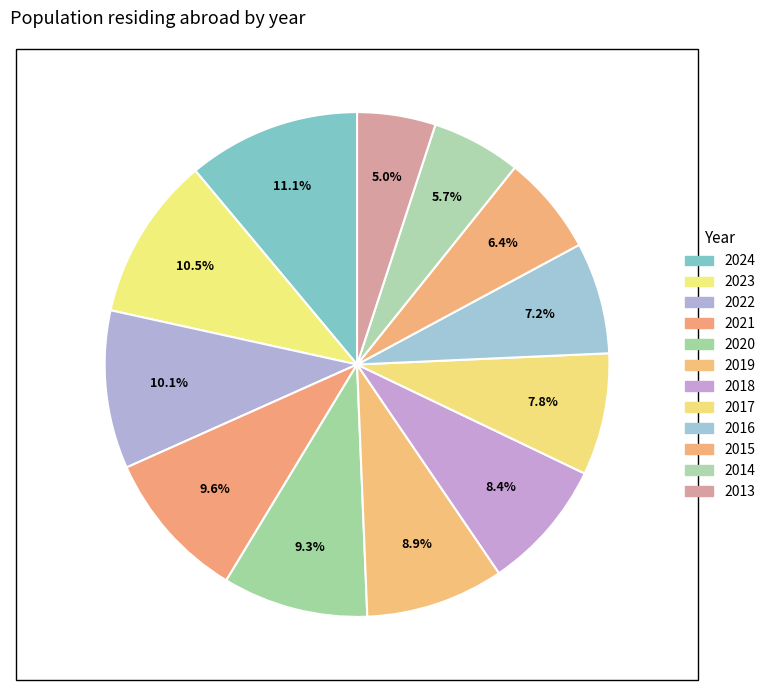

Approximately how many times larger is the value at 2021 compared to 2022?

1.0